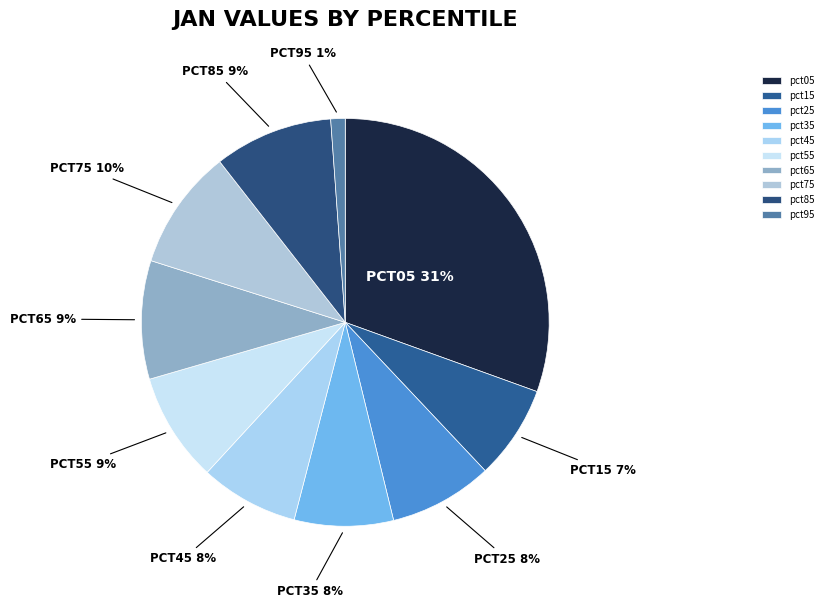

What percentage do pct35 and pct85 together represent?

17.3%